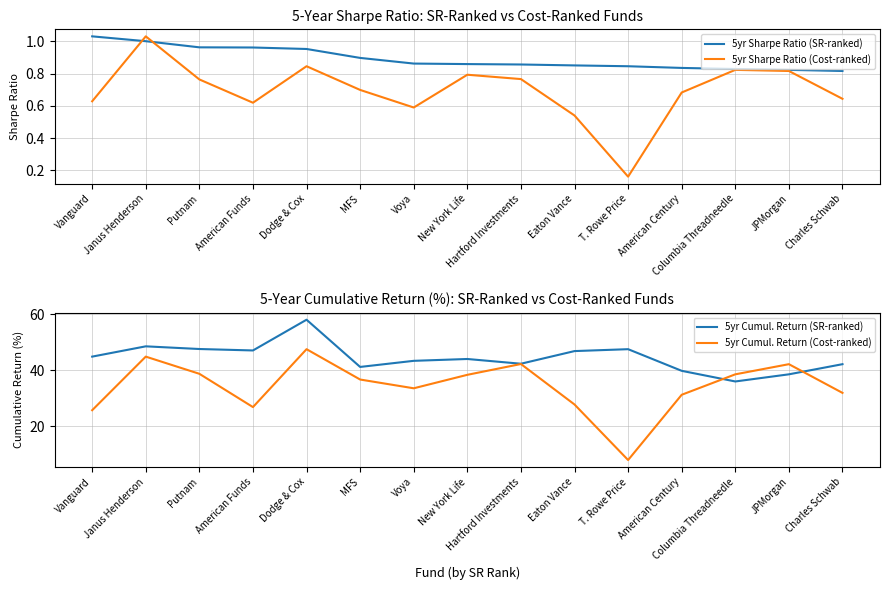

At which label does 5yr Sharpe Ratio (SR-ranked) reach its minimum?

Charles Schwab